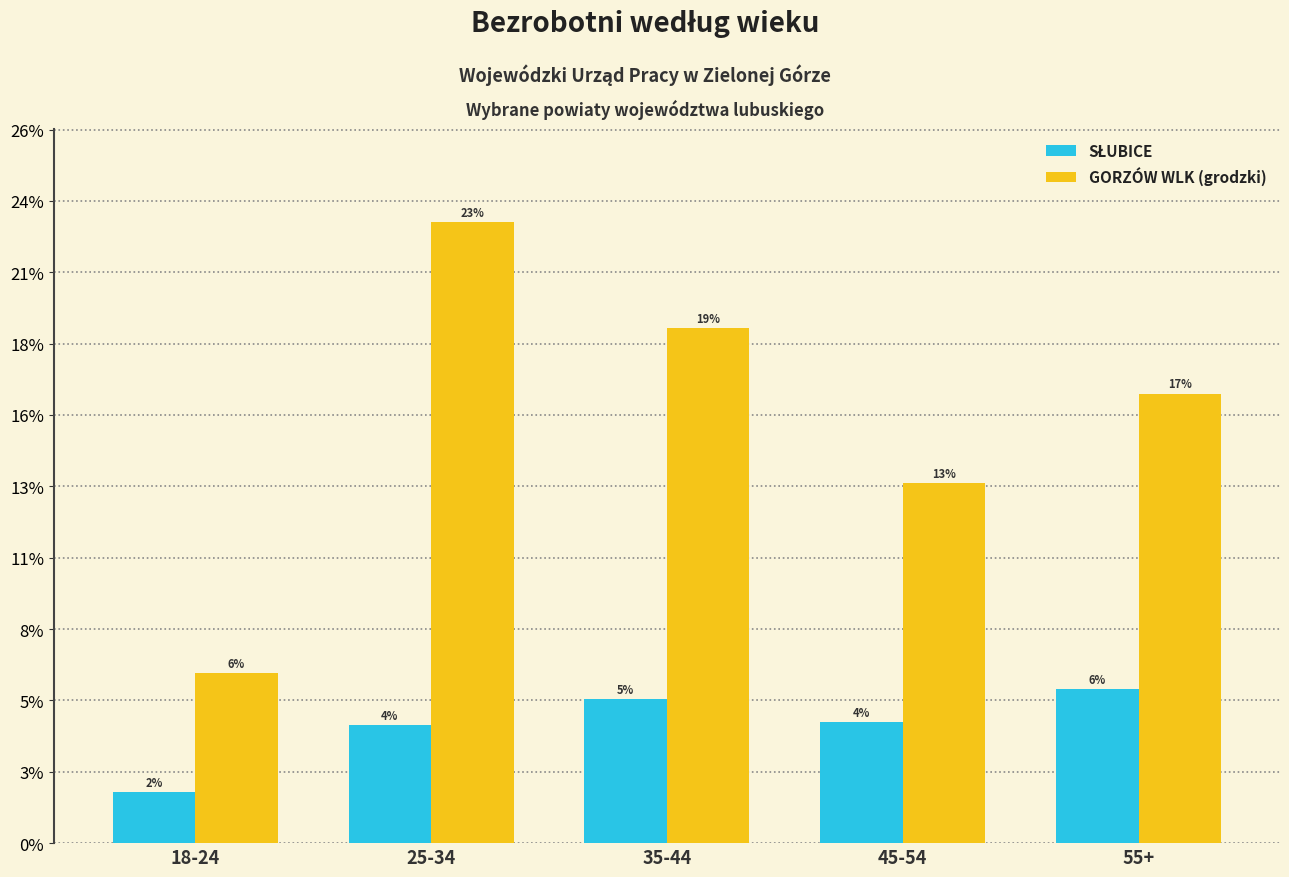

At which category is the sum across all series the highest?

25-34